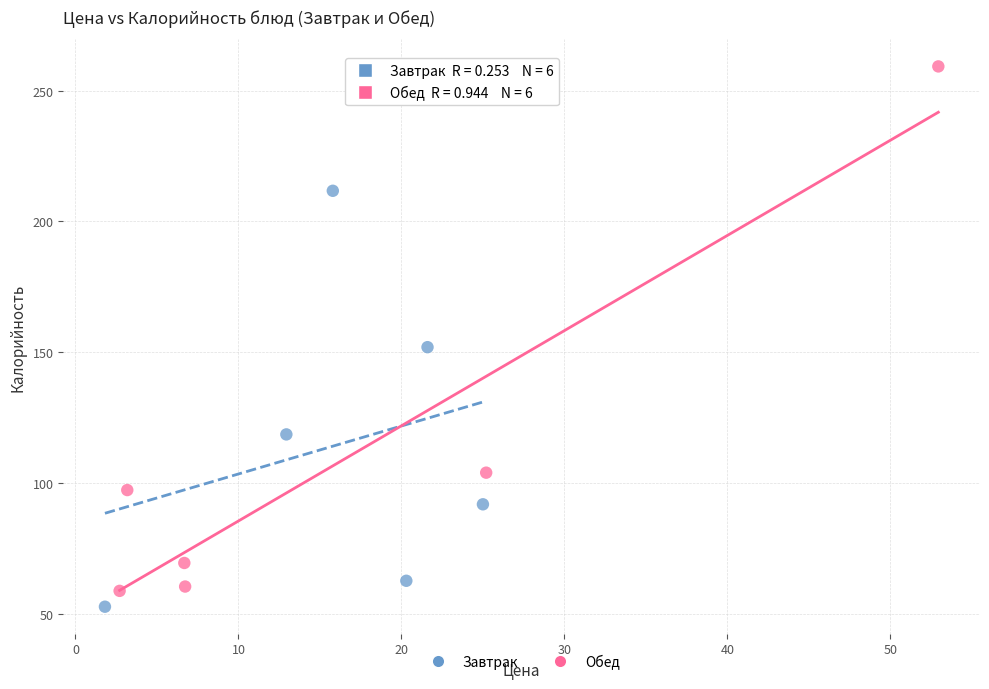

Which series has the widest spread of Y values?

Обед